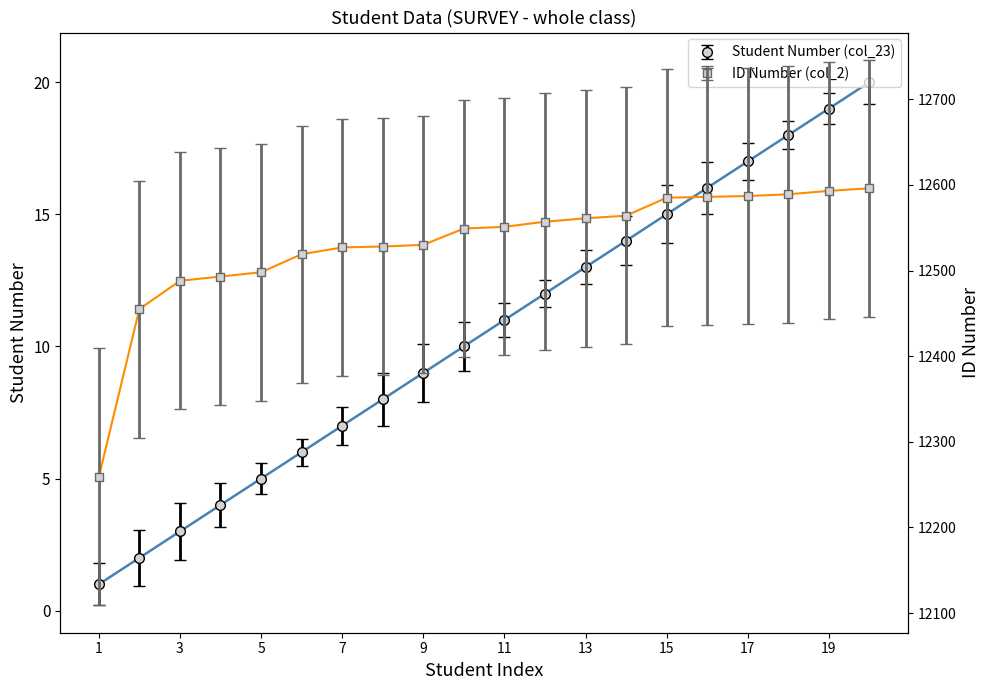

What are all the series names shown in the legend?

Student Number (col_23), ID Number (col_2)